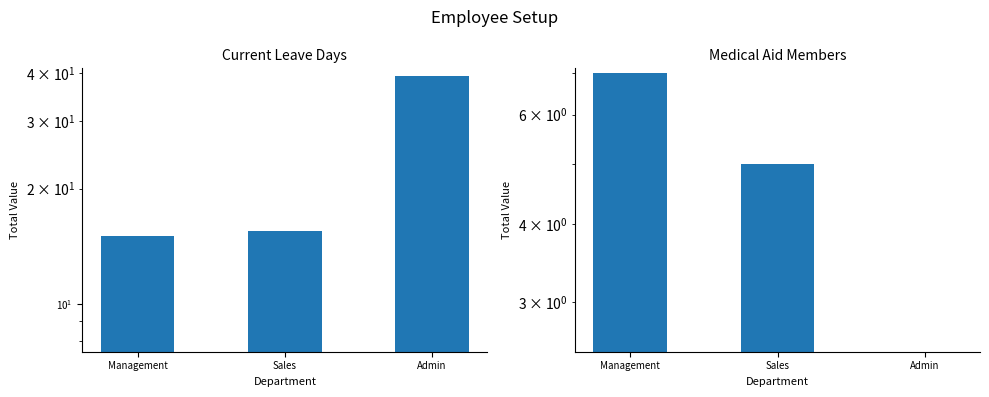

What is the sum of the Medical Aid Members values at Sales and Admin?

5.0